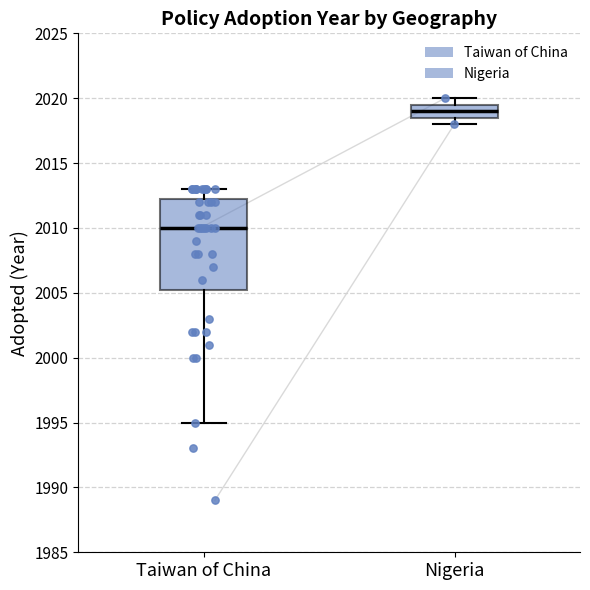

Where is the upper edge of the box for Nigeria on the y-axis? The values are not printed on the chart, so give them approximately, as read against the axis.

2019.5